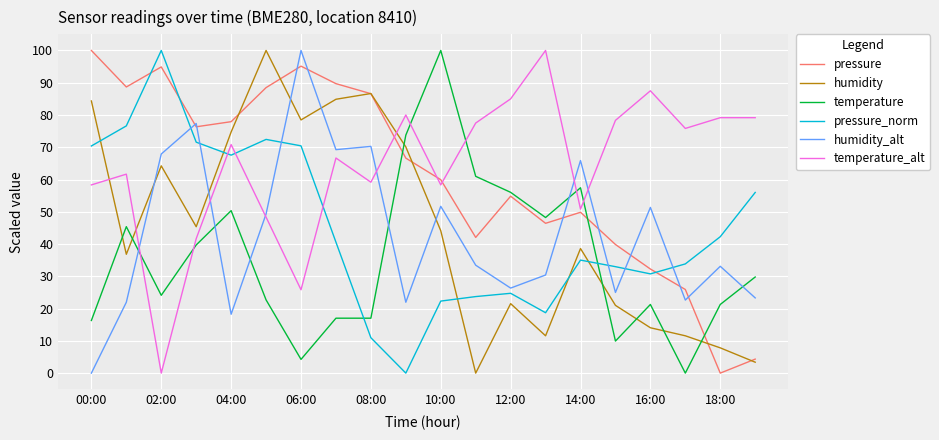

True or false: pressure and pressure_norm cross at least once.

True